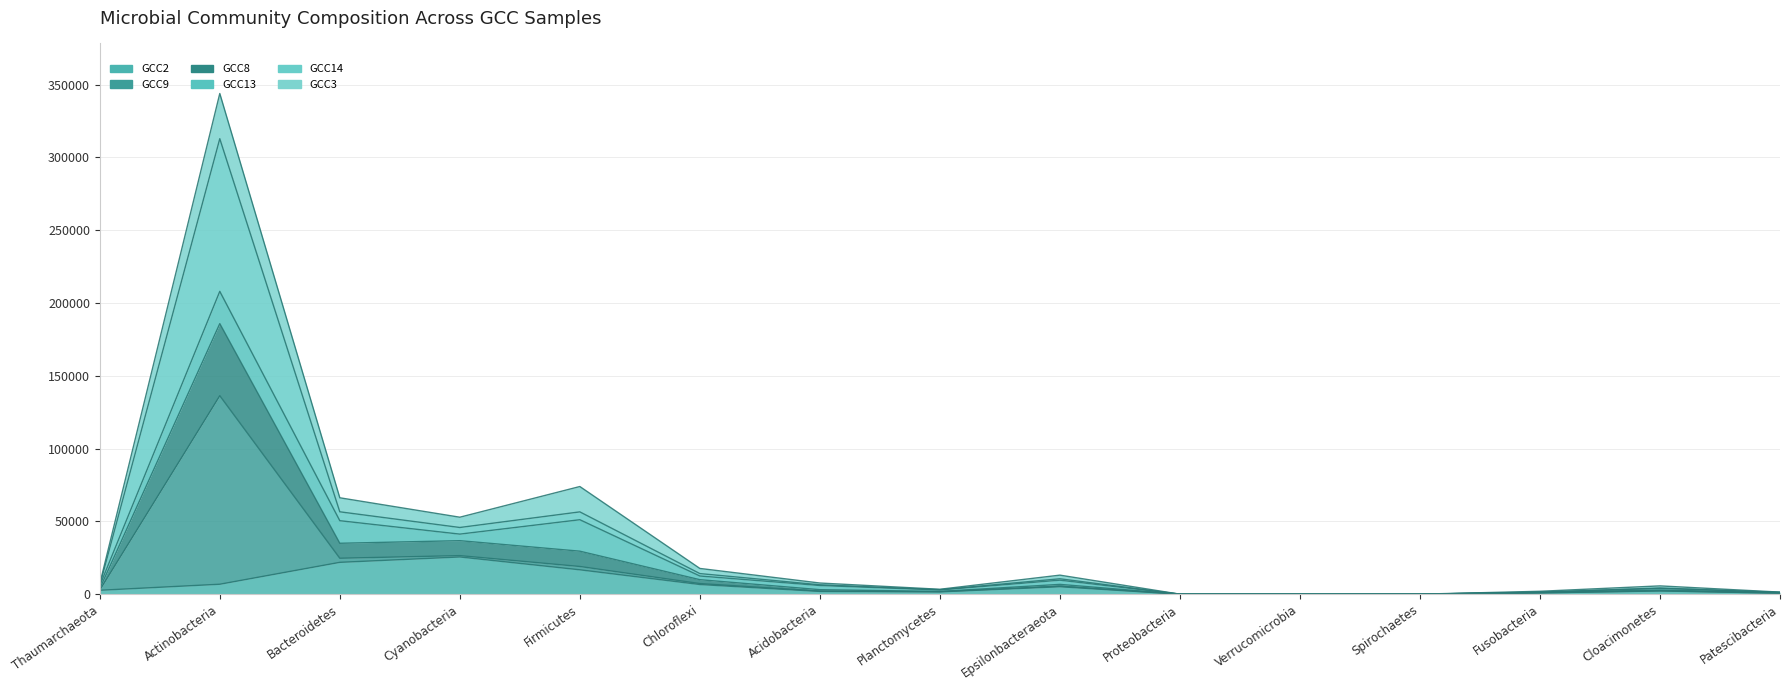

How many interior local peaks does the GCC8 series have?

4